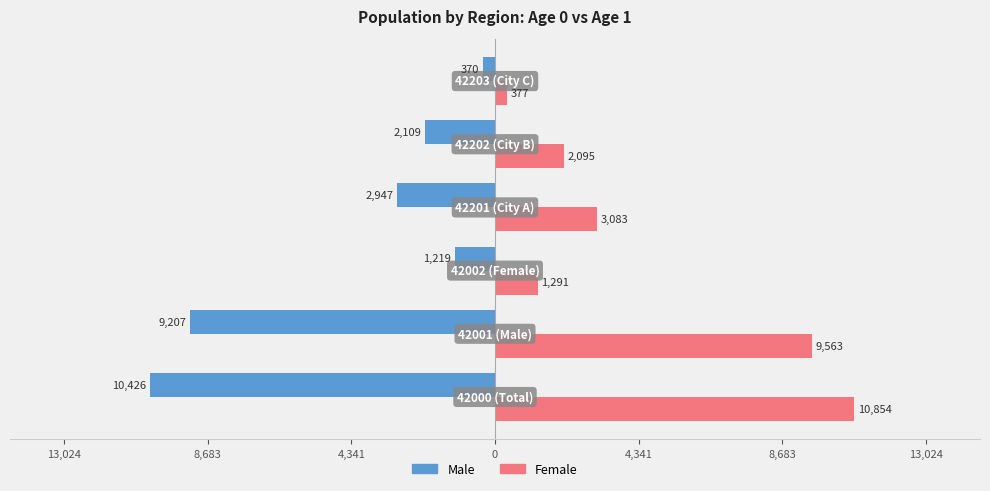

What are all the series names shown in the legend?

Male, Female